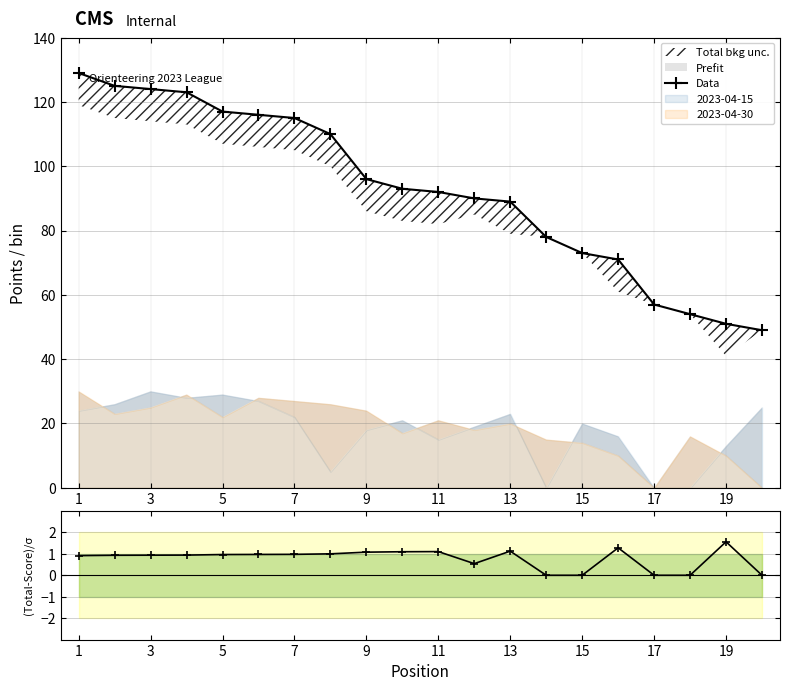

What is the maximum value for (Total-Score)/σ?

1.6